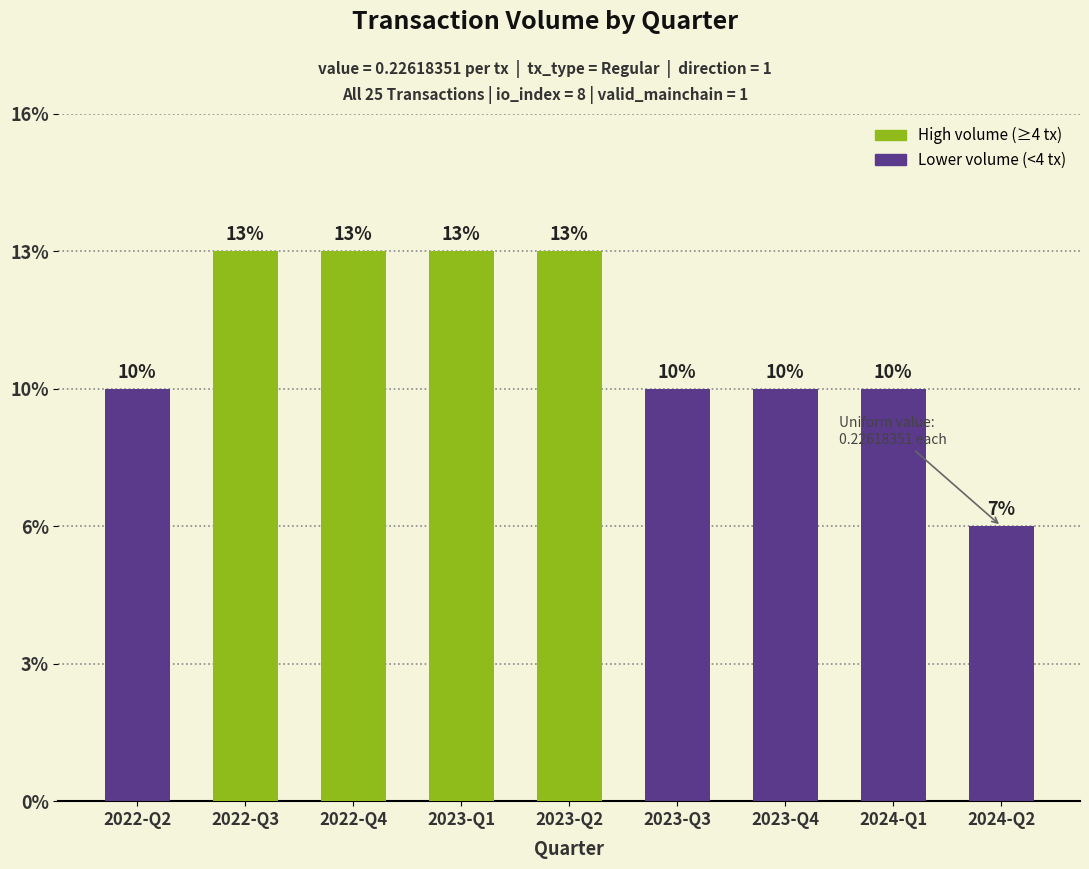

Where does the data first go above 3?

2022-Q3